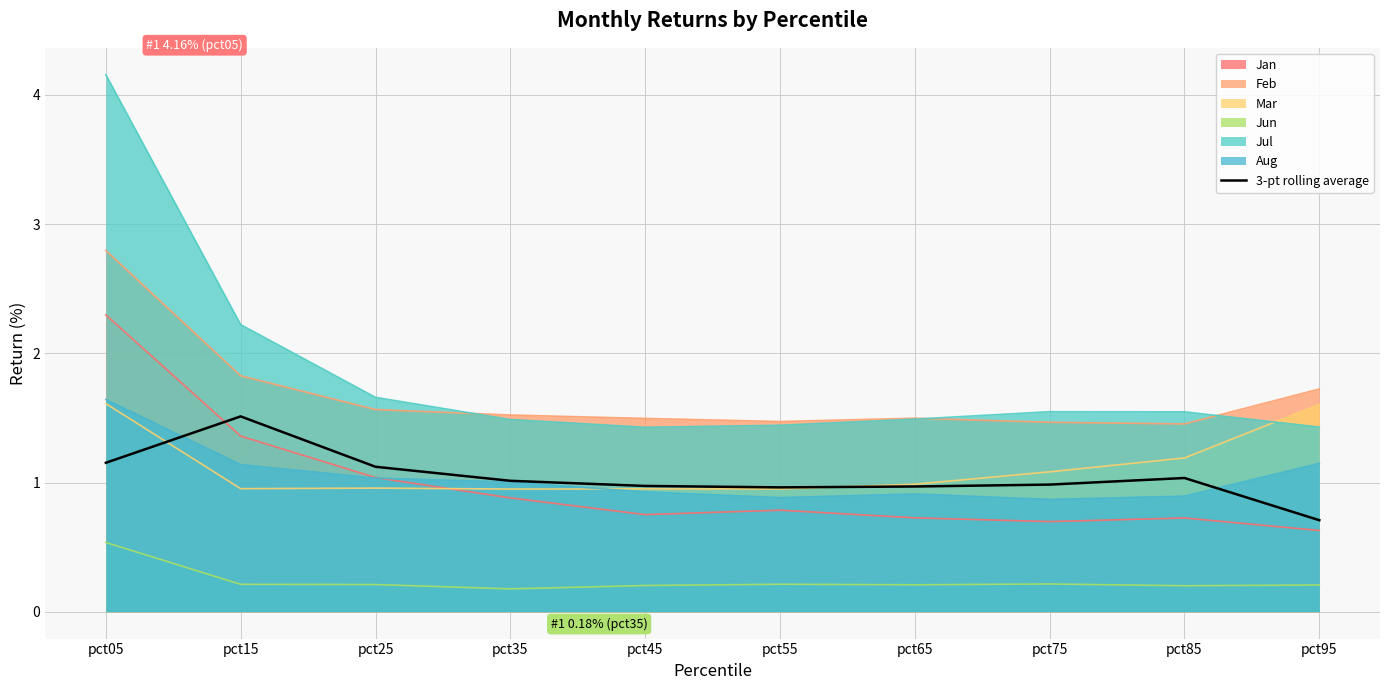

What is the value of the 6th point from the left?

1.0